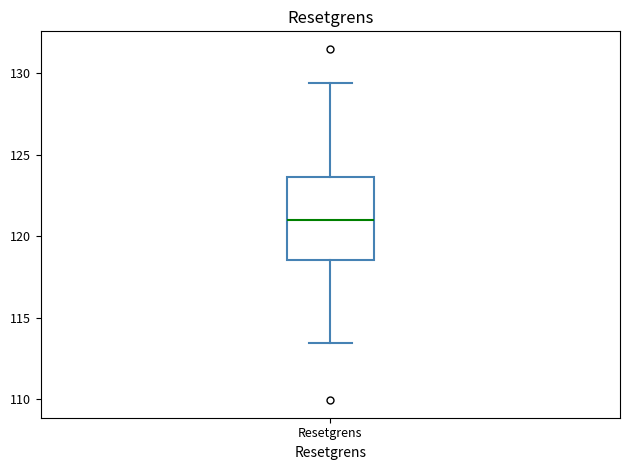

Read this box plot against the y-axis: the position of the median line, the range covered by the box, and the ends of both whiskers. The values are not printed on the chart, so give them approximately, as read against the axis.

median 121.0, box 118.5 to 123.5, whiskers 113.5 to 129.5